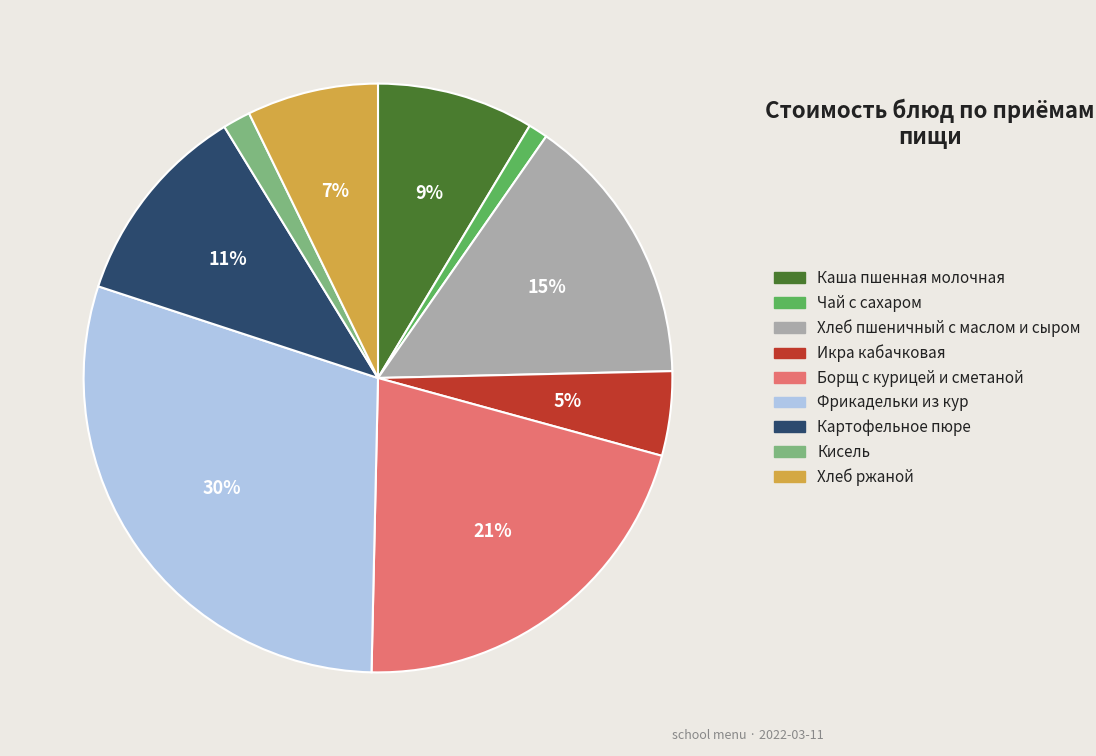

Is it true that Борщ с курицей и сметаной is 33% of the pie?

False